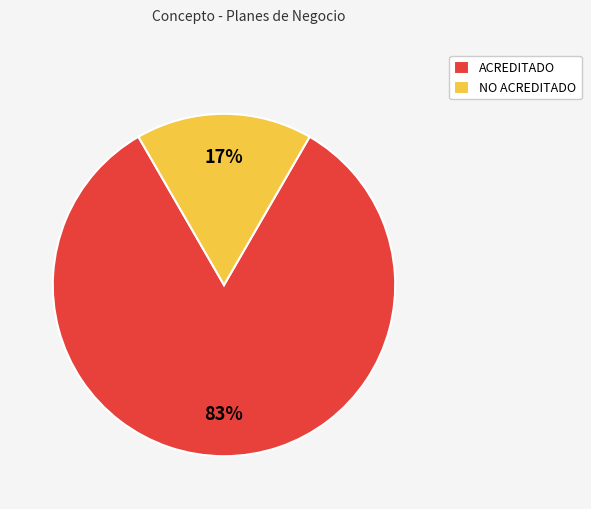

To the nearest percent, what is the average slice percentage?

50%